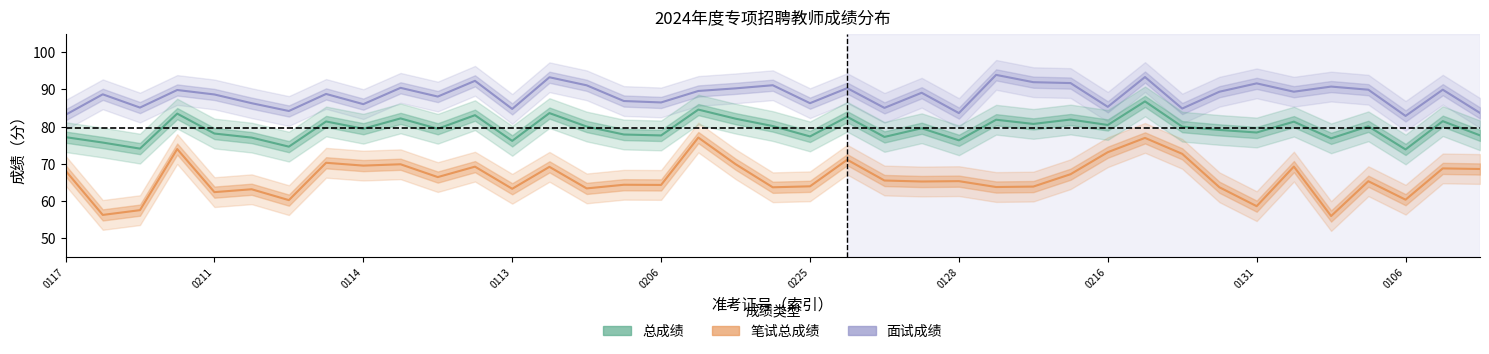

True or false: 总成绩 and 笔试总成绩 intersect in this chart.

False